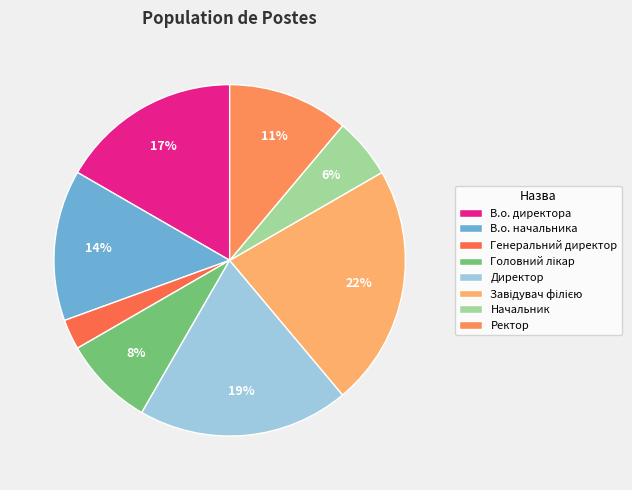

Is the sum of Головний лікар and Директор greater than half?

No